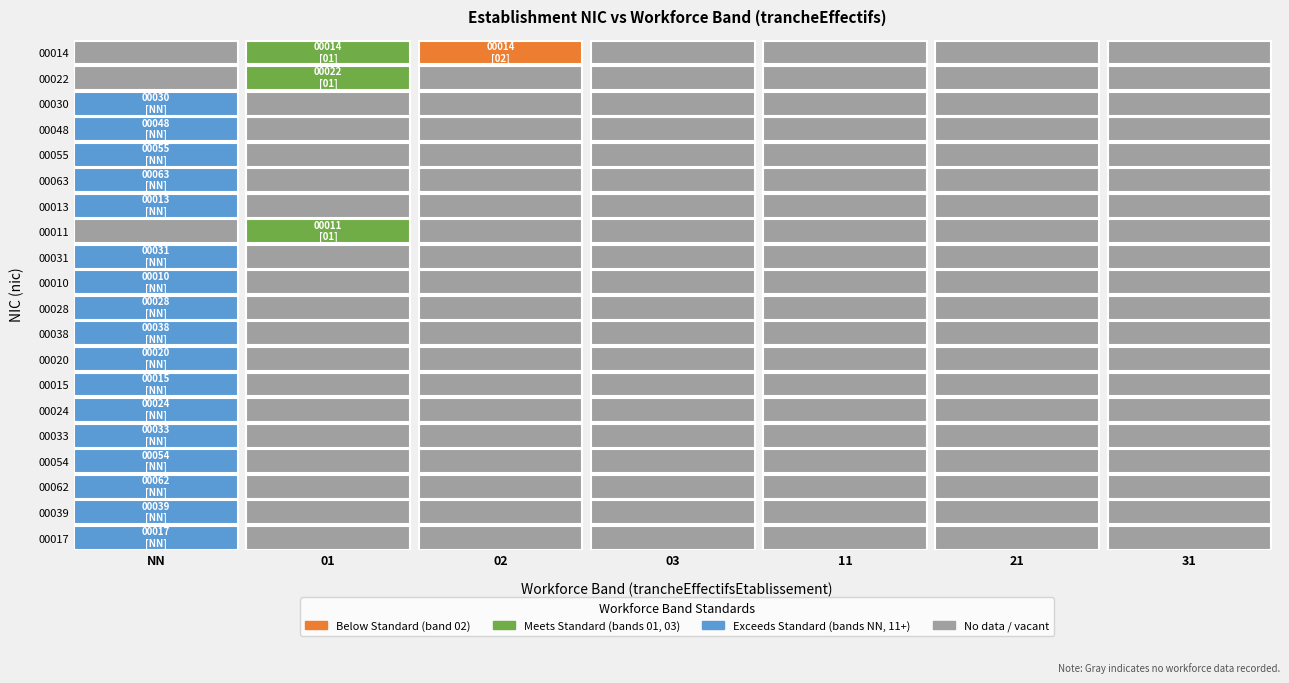

How many 00048 values are between 0 and 1?

7